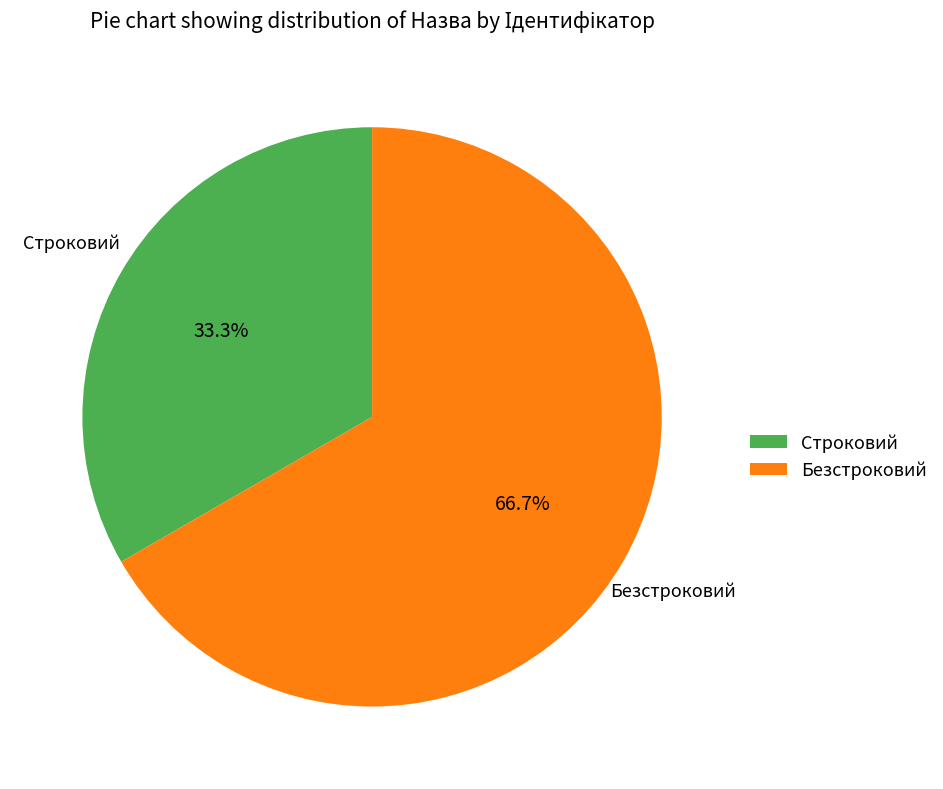

What portion of the pie excludes Безстроковий?

33.3%